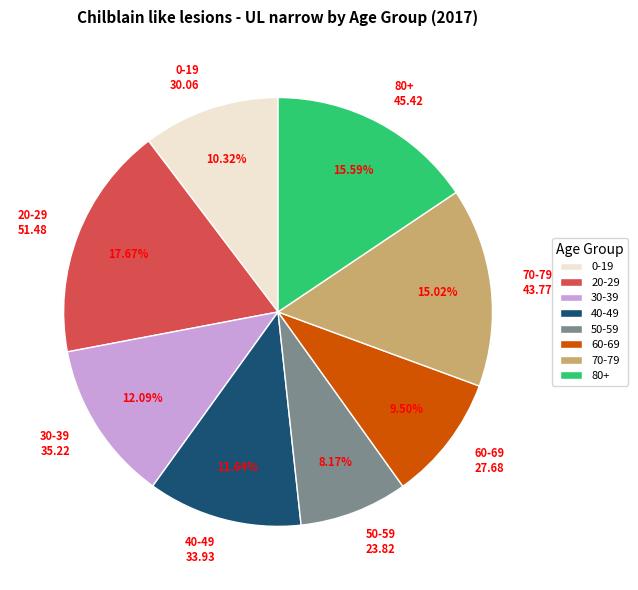

Is it true that 70-79 is 15% of the pie?

True